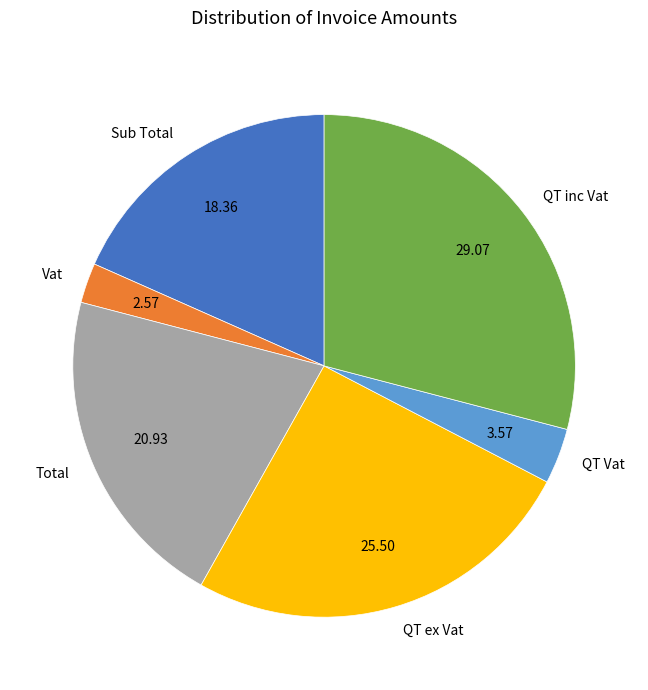

Does QT inc Vat represent more than half of the total?

No